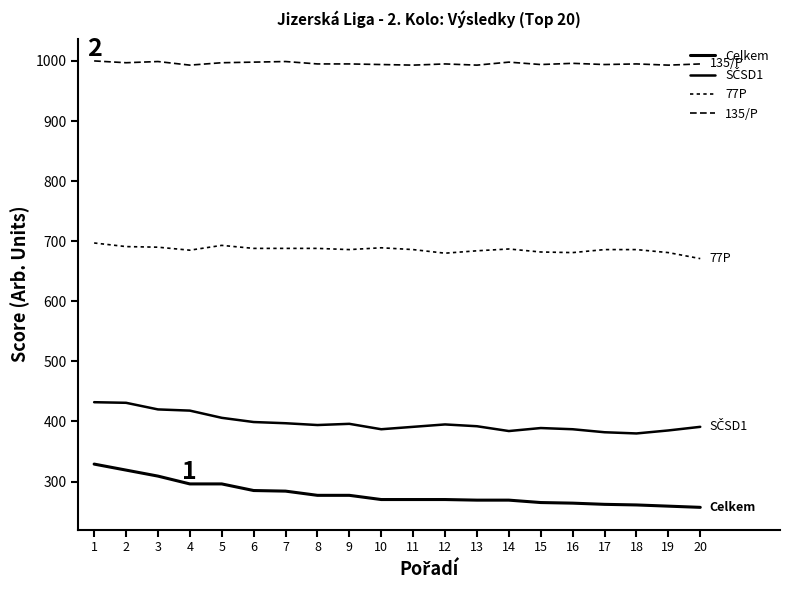

What is the sum of all SČSD1 values?

7956